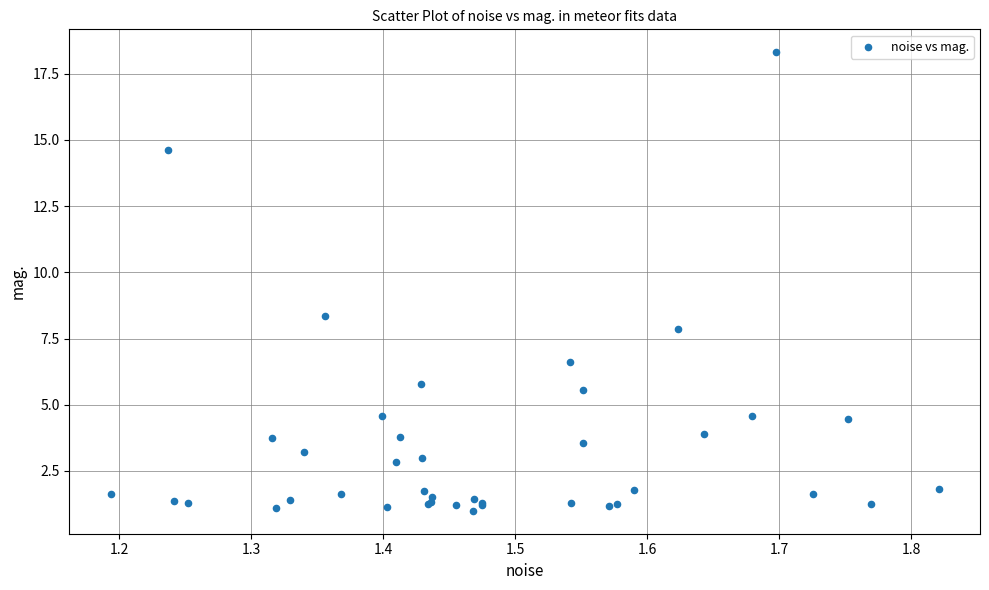

What Y value in the scatter plot is closest to 9?

8.3